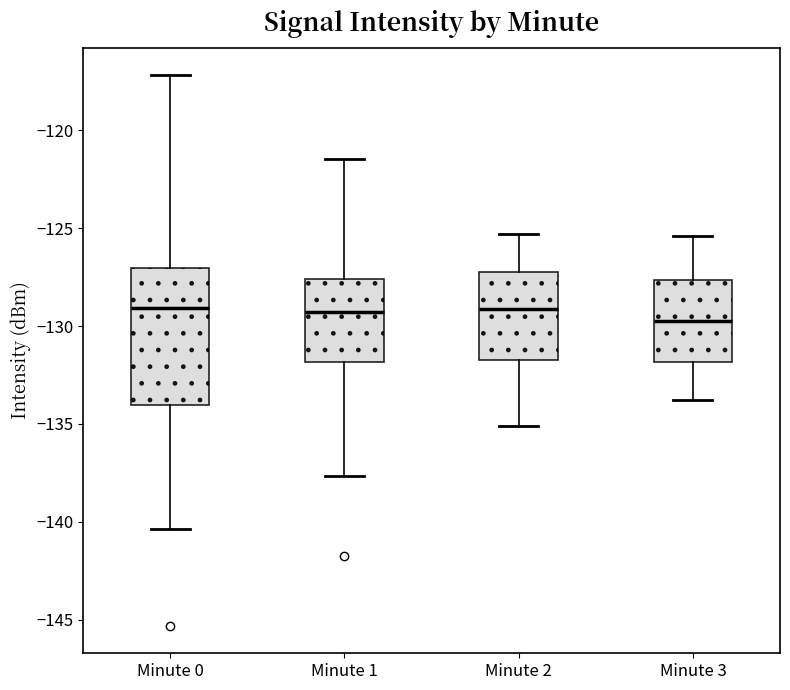

Reading left to right, transcribe this box plot: for each box, give where its median line is, the range the box spans, and where its two whiskers end, as read against the y-axis. The values are not printed on the chart, so give them approximately, as read against the axis.

Minute 0: median -129.0, box -134.0 to -127.0, whiskers -140.5 to -117.0
Minute 1: median -129.5, box -132.0 to -127.5, whiskers -137.5 to -121.5
Minute 2: median -129.0, box -131.5 to -127.0, whiskers -135.0 to -125.5
Minute 3: median -129.5, box -132.0 to -127.5, whiskers -134.0 to -125.5